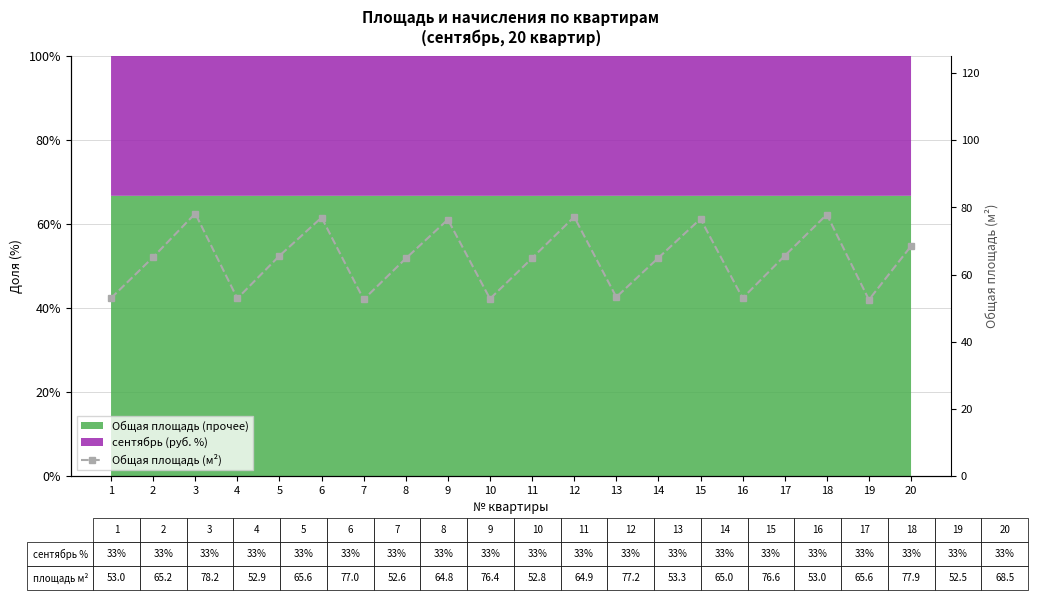

What is the change in value from 8 to 10?

-12.0